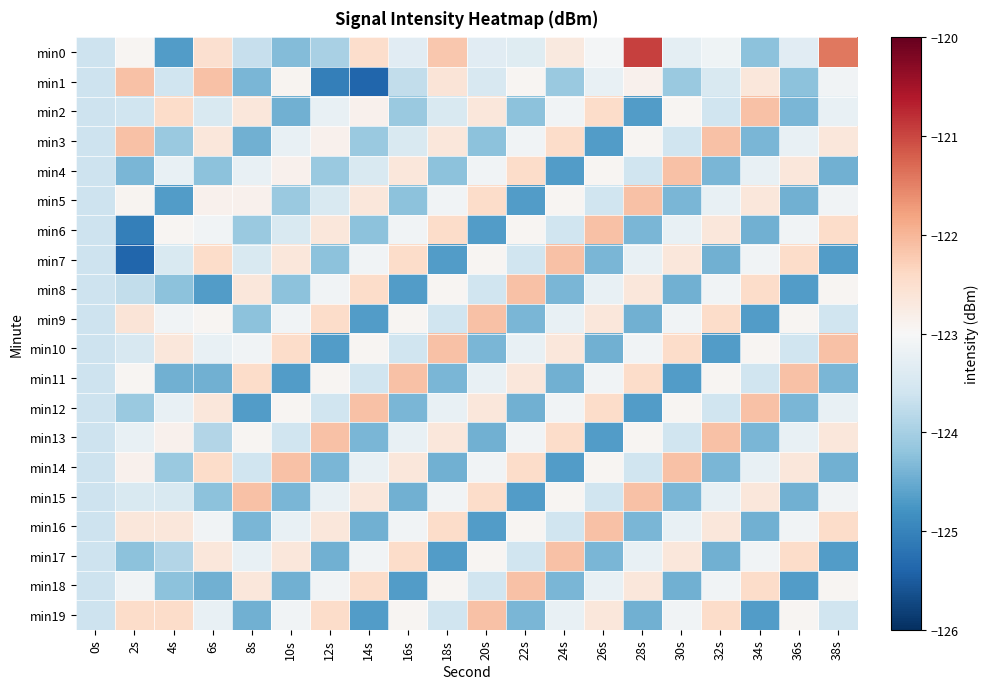

Reading left to right, list all the values displayed in this chart.

min0: 0s=-123.6	2s=-123.0	4s=-124.7	6s=-122.5	8s=-123.7	10s=-124.3	12s=-124.0	14s=-122.5	16s=-123.3	18s=-122.2	20s=-123.3	22s=-123.4	24s=-122.7	26s=-123.1	28s=-121.0	30s=-123.3	32s=-123.1	34s=-124.2	36s=-123.3	38s=-121.4
min1: 0s=-123.6	2s=-122.1	4s=-123.6	6s=-122.1	8s=-124.4	10s=-122.9	12s=-125.0	14s=-125.4	16s=-123.7	18s=-122.6	20s=-123.5	22s=-122.9	24s=-124.1	26s=-123.2	28s=-122.9	30s=-124.1	32s=-123.5	34s=-122.7	36s=-124.2	38s=-123.1
min2: 0s=-123.6	2s=-123.6	4s=-122.5	6s=-123.5	8s=-122.7	10s=-124.5	12s=-123.2	14s=-122.9	16s=-124.1	18s=-123.5	20s=-122.7	22s=-124.2	24s=-123.1	26s=-122.5	28s=-124.7	30s=-123.0	32s=-123.6	34s=-122.1	36s=-124.4	38s=-123.2
min3: 0s=-123.6	2s=-122.1	4s=-124.1	6s=-122.7	8s=-124.5	10s=-123.2	12s=-122.9	14s=-124.1	16s=-123.5	18s=-122.7	20s=-124.2	22s=-123.1	24s=-122.5	26s=-124.7	28s=-123.0	30s=-123.6	32s=-122.1	34s=-124.4	36s=-123.2	38s=-122.7
min4: 0s=-123.6	2s=-124.4	4s=-123.2	6s=-124.2	8s=-123.2	10s=-122.9	12s=-124.1	14s=-123.5	16s=-122.7	18s=-124.2	20s=-123.1	22s=-122.5	24s=-124.7	26s=-123.0	28s=-123.6	30s=-122.1	32s=-124.4	34s=-123.2	36s=-122.7	38s=-124.5
min5: 0s=-123.6	2s=-122.9	4s=-124.7	6s=-122.9	8s=-122.9	10s=-124.1	12s=-123.5	14s=-122.7	16s=-124.2	18s=-123.1	20s=-122.5	22s=-124.7	24s=-123.0	26s=-123.6	28s=-122.1	30s=-124.4	32s=-123.2	34s=-122.7	36s=-124.5	38s=-123.1
min6: 0s=-123.6	2s=-125.0	4s=-123.0	6s=-123.1	8s=-124.1	10s=-123.5	12s=-122.7	14s=-124.2	16s=-123.1	18s=-122.5	20s=-124.7	22s=-123.0	24s=-123.6	26s=-122.1	28s=-124.4	30s=-123.2	32s=-122.7	34s=-124.5	36s=-123.1	38s=-122.5
min7: 0s=-123.6	2s=-125.4	4s=-123.5	6s=-122.5	8s=-123.5	10s=-122.7	12s=-124.2	14s=-123.1	16s=-122.5	18s=-124.7	20s=-123.0	22s=-123.6	24s=-122.1	26s=-124.4	28s=-123.2	30s=-122.7	32s=-124.5	34s=-123.1	36s=-122.5	38s=-124.7
min8: 0s=-123.6	2s=-123.7	4s=-124.2	6s=-124.7	8s=-122.7	10s=-124.2	12s=-123.1	14s=-122.5	16s=-124.7	18s=-123.0	20s=-123.6	22s=-122.1	24s=-124.4	26s=-123.2	28s=-122.7	30s=-124.5	32s=-123.1	34s=-122.5	36s=-124.7	38s=-123.0
min9: 0s=-123.6	2s=-122.6	4s=-123.1	6s=-123.0	8s=-124.2	10s=-123.1	12s=-122.5	14s=-124.7	16s=-123.0	18s=-123.6	20s=-122.1	22s=-124.4	24s=-123.2	26s=-122.7	28s=-124.5	30s=-123.1	32s=-122.5	34s=-124.7	36s=-123.0	38s=-123.6
min10: 0s=-123.6	2s=-123.5	4s=-122.7	6s=-123.2	8s=-123.1	10s=-122.5	12s=-124.7	14s=-123.0	16s=-123.6	18s=-122.1	20s=-124.4	22s=-123.2	24s=-122.7	26s=-124.5	28s=-123.1	30s=-122.5	32s=-124.7	34s=-123.0	36s=-123.6	38s=-122.1
min11: 0s=-123.6	2s=-122.9	4s=-124.5	6s=-124.5	8s=-122.5	10s=-124.7	12s=-123.0	14s=-123.6	16s=-122.1	18s=-124.4	20s=-123.2	22s=-122.7	24s=-124.5	26s=-123.1	28s=-122.5	30s=-124.7	32s=-123.0	34s=-123.6	36s=-122.1	38s=-124.4
min12: 0s=-123.6	2s=-124.1	4s=-123.2	6s=-122.7	8s=-124.7	10s=-123.0	12s=-123.6	14s=-122.1	16s=-124.4	18s=-123.2	20s=-122.7	22s=-124.5	24s=-123.1	26s=-122.5	28s=-124.7	30s=-123.0	32s=-123.6	34s=-122.1	36s=-124.4	38s=-123.2
min13: 0s=-123.6	2s=-123.2	4s=-122.9	6s=-123.9	8s=-123.0	10s=-123.6	12s=-122.1	14s=-124.4	16s=-123.2	18s=-122.7	20s=-124.5	22s=-123.1	24s=-122.5	26s=-124.7	28s=-123.0	30s=-123.6	32s=-122.1	34s=-124.4	36s=-123.2	38s=-122.7
min14: 0s=-123.6	2s=-122.9	4s=-124.1	6s=-122.5	8s=-123.6	10s=-122.1	12s=-124.4	14s=-123.2	16s=-122.7	18s=-124.5	20s=-123.1	22s=-122.5	24s=-124.7	26s=-123.0	28s=-123.6	30s=-122.1	32s=-124.4	34s=-123.2	36s=-122.7	38s=-124.5
min15: 0s=-123.6	2s=-123.5	4s=-123.5	6s=-124.2	8s=-122.1	10s=-124.4	12s=-123.2	14s=-122.7	16s=-124.5	18s=-123.1	20s=-122.5	22s=-124.7	24s=-123.0	26s=-123.6	28s=-122.1	30s=-124.4	32s=-123.2	34s=-122.7	36s=-124.5	38s=-123.1
min16: 0s=-123.6	2s=-122.7	4s=-122.7	6s=-123.1	8s=-124.4	10s=-123.2	12s=-122.7	14s=-124.5	16s=-123.1	18s=-122.5	20s=-124.7	22s=-123.0	24s=-123.6	26s=-122.1	28s=-124.4	30s=-123.2	32s=-122.7	34s=-124.5	36s=-123.1	38s=-122.5
min17: 0s=-123.6	2s=-124.2	4s=-123.9	6s=-122.7	8s=-123.2	10s=-122.7	12s=-124.5	14s=-123.1	16s=-122.5	18s=-124.7	20s=-123.0	22s=-123.6	24s=-122.1	26s=-124.4	28s=-123.2	30s=-122.7	32s=-124.5	34s=-123.1	36s=-122.5	38s=-124.7
min18: 0s=-123.6	2s=-123.1	4s=-124.2	6s=-124.5	8s=-122.7	10s=-124.5	12s=-123.1	14s=-122.5	16s=-124.7	18s=-123.0	20s=-123.6	22s=-122.1	24s=-124.4	26s=-123.2	28s=-122.7	30s=-124.5	32s=-123.1	34s=-122.5	36s=-124.7	38s=-123.0
min19: 0s=-123.6	2s=-122.5	4s=-122.5	6s=-123.2	8s=-124.5	10s=-123.1	12s=-122.5	14s=-124.7	16s=-123.0	18s=-123.6	20s=-122.1	22s=-124.4	24s=-123.2	26s=-122.7	28s=-124.5	30s=-123.1	32s=-122.5	34s=-124.7	36s=-123.0	38s=-123.6